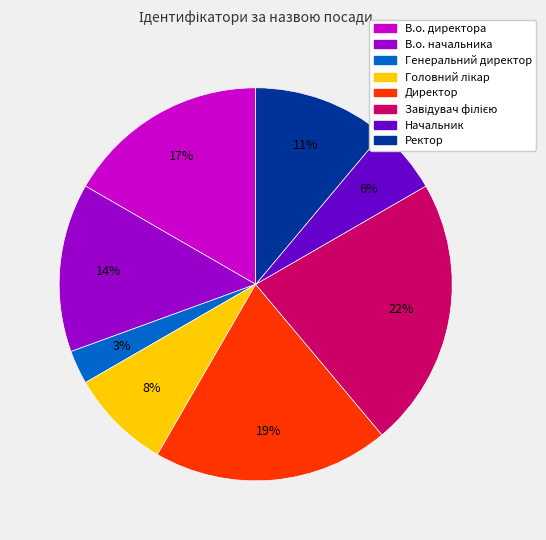

Which category has the smallest portion of the pie?

Генеральний директор